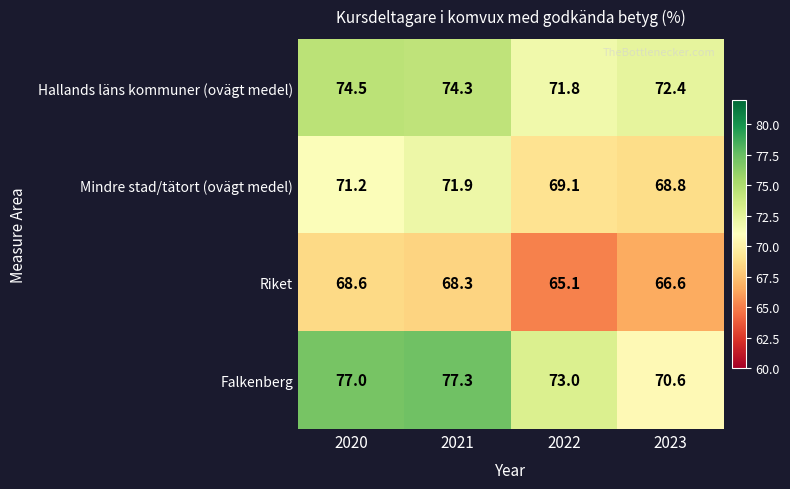

At which category is the sum across all series the highest?

2021